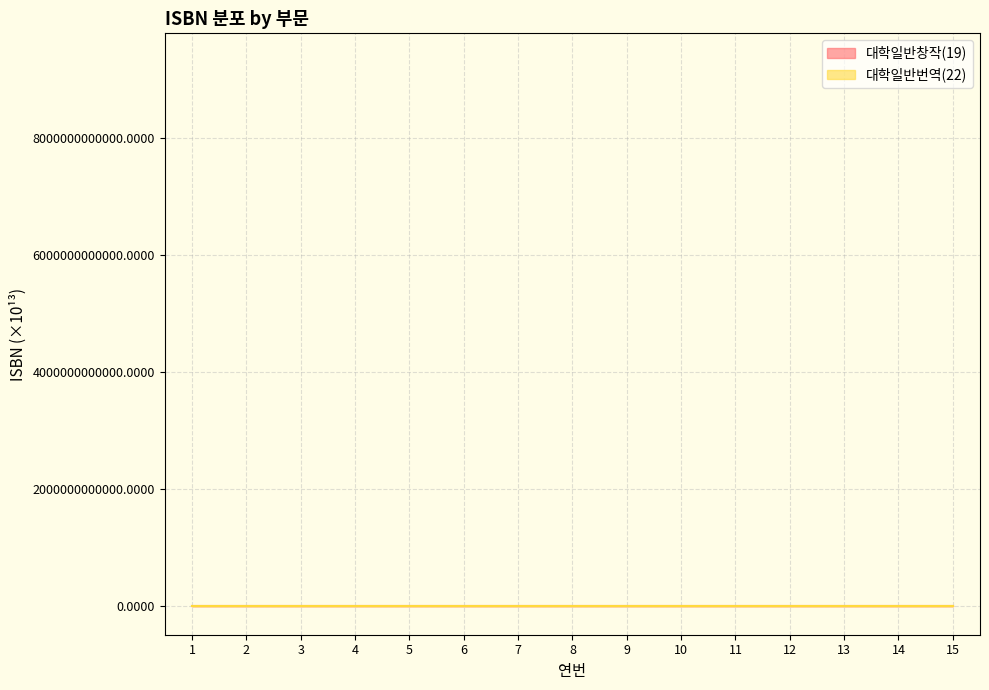

What is the minimum value for 대학일반번역(22)?

1.0